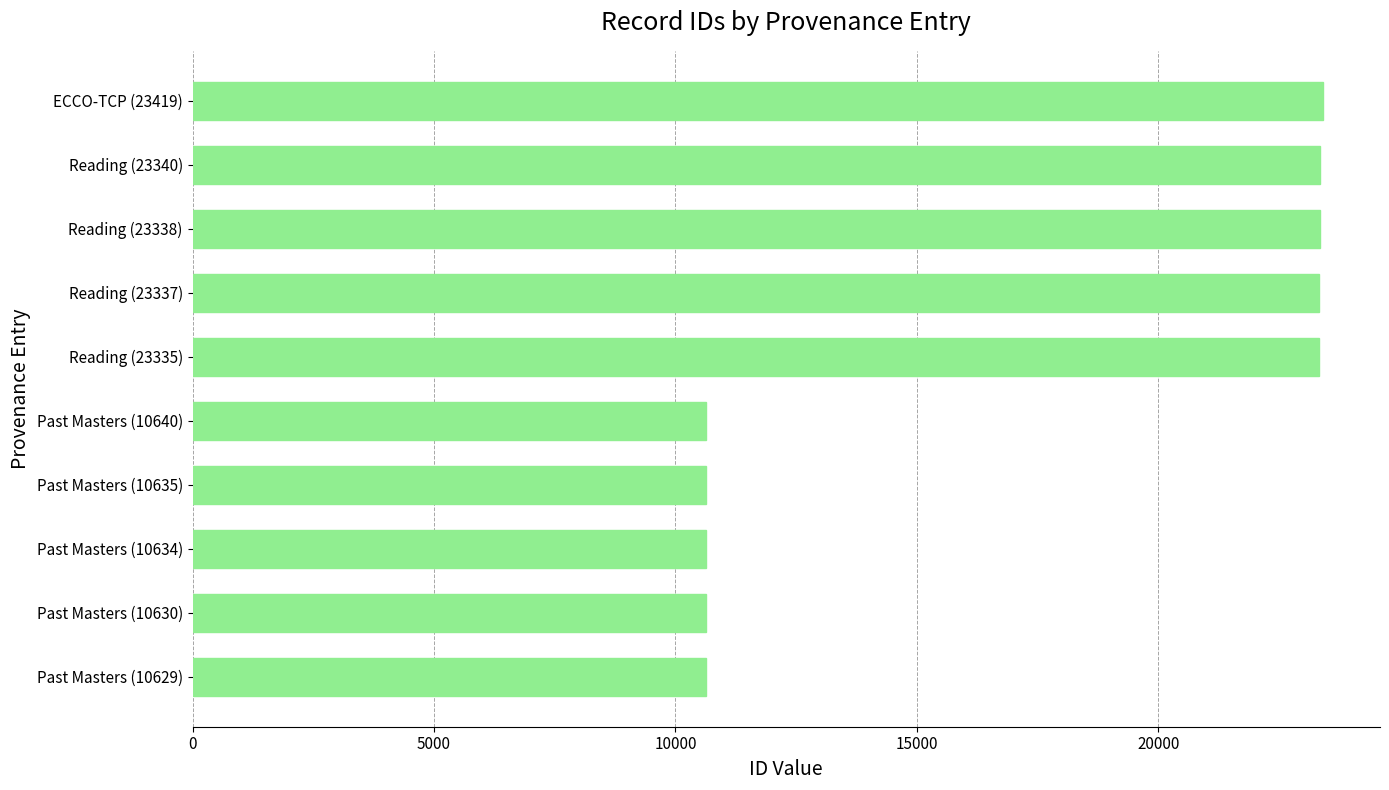

Does the chart contain any negative values?

No